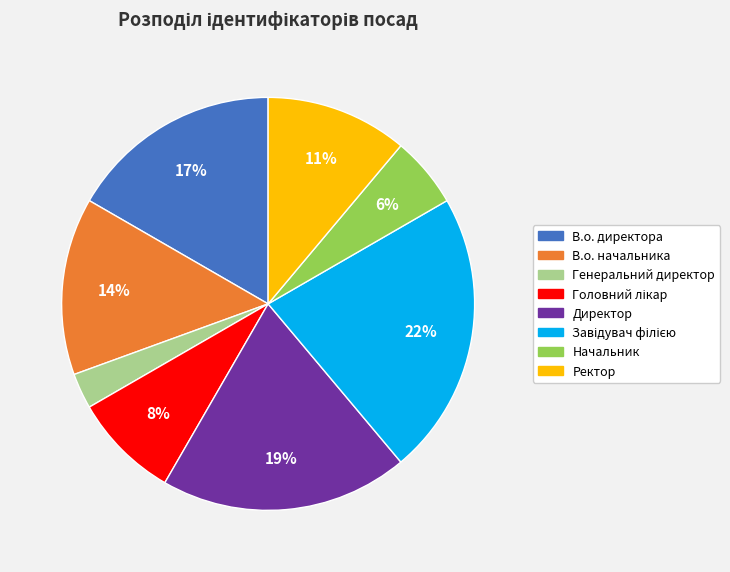

To the nearest percent, what is the combined percentage of В.о. начальника and Генеральний директор?

17%